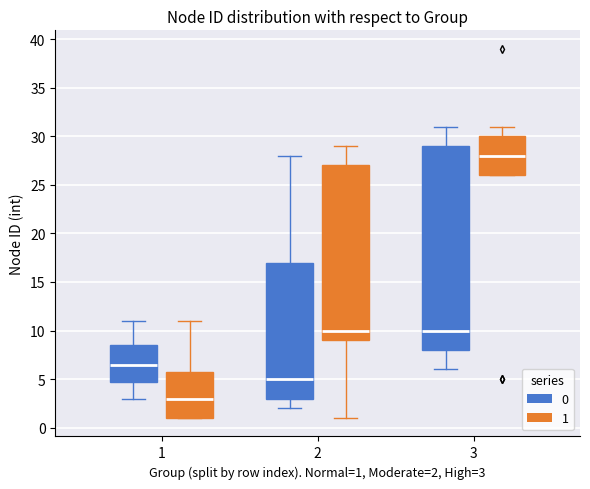

Reading left to right, read every box against the y-axis: the position of its median line, the range the box covers, and the ends of its whiskers. The values are not printed on the chart, so give them approximately, as read against the axis.

1 (0): median 6.5, box 5.0 to 8.5, whiskers 3.0 to 11.0
1 (1): median 3.0, box 1.0 to 6.0, whiskers 1.0 to 11.0
2 (0): median 5.0, box 3.0 to 17.0, whiskers 2.0 to 28.0
2 (1): median 10.0, box 9.0 to 27.0, whiskers 1.0 to 29.0
3 (0): median 10.0, box 8.0 to 29.0, whiskers 6.0 to 31.0
3 (1): median 28.0, box 26.0 to 30.0, whiskers 26.0 to 31.0